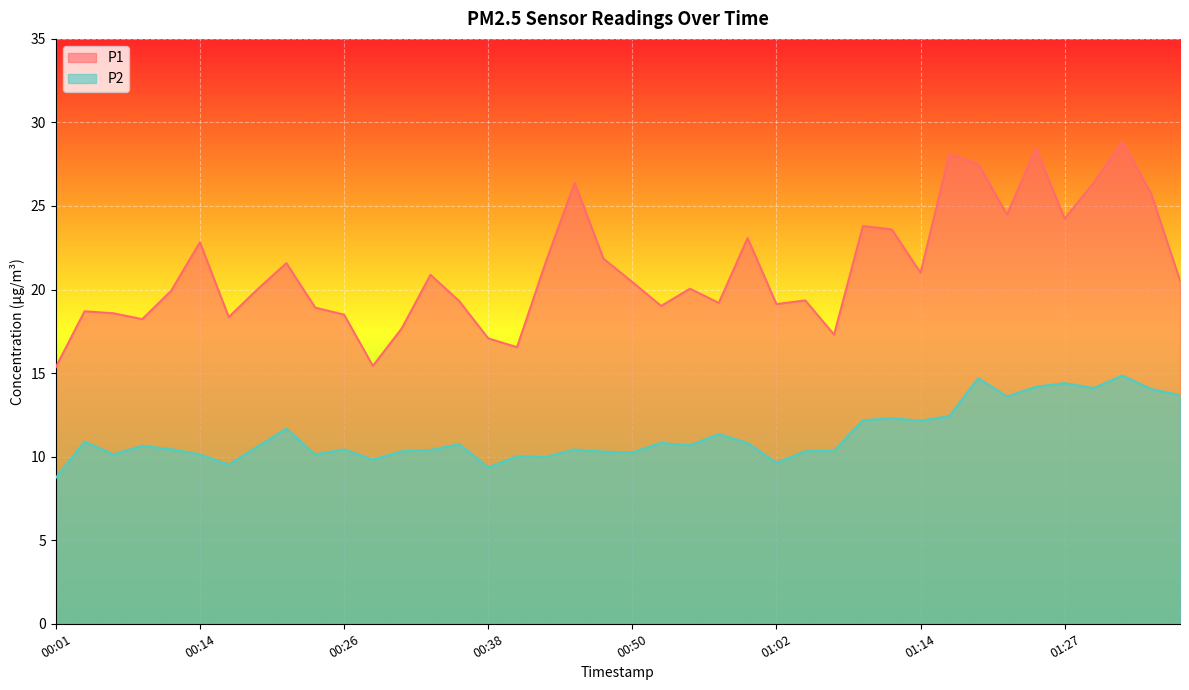

How many interior local peaks does the P1 series have?

12